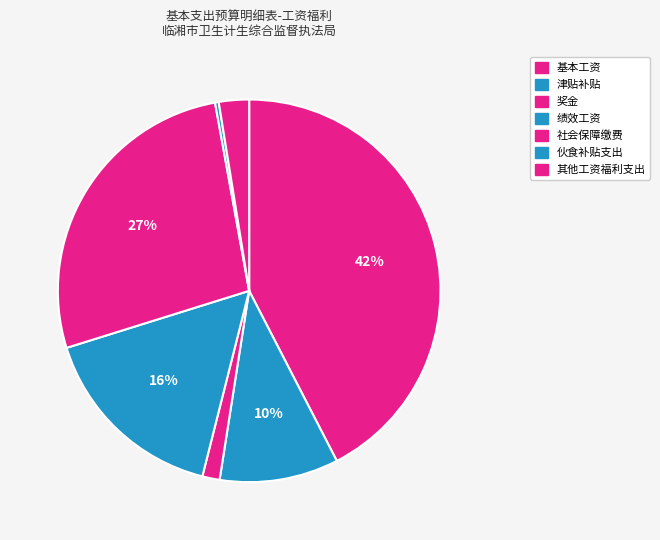

The 其他工资福利支出 slice represents 3% of the pie. True or false?

True